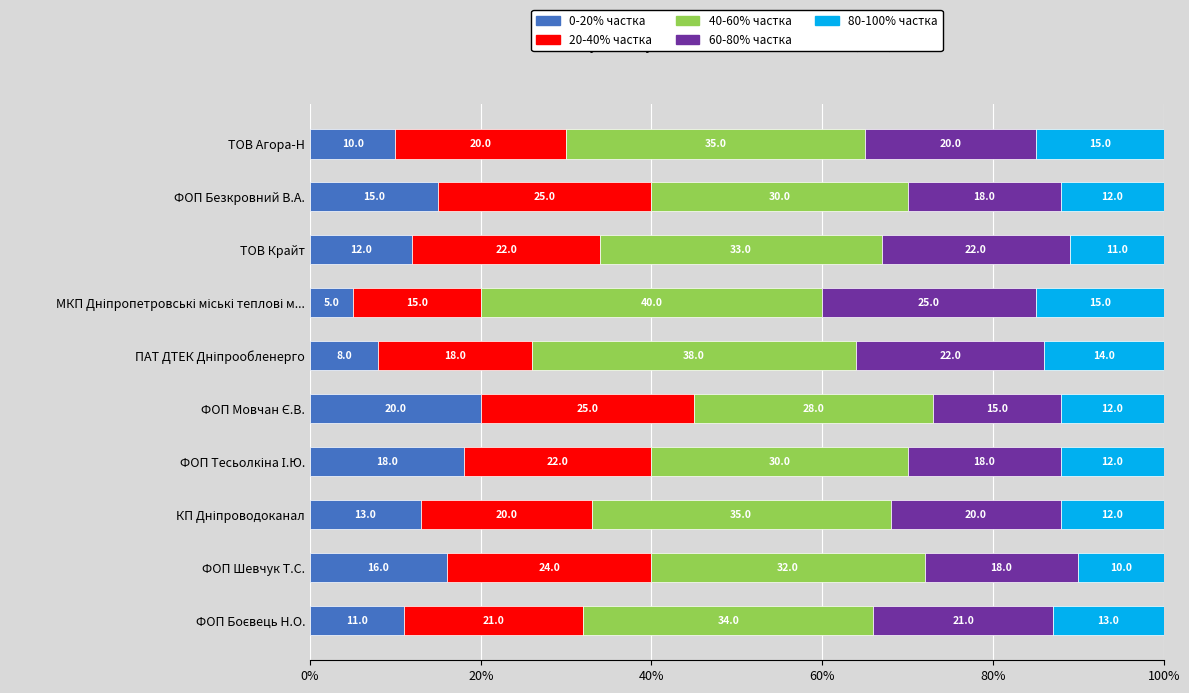

What is the average value of the 0-20% частка series?

13